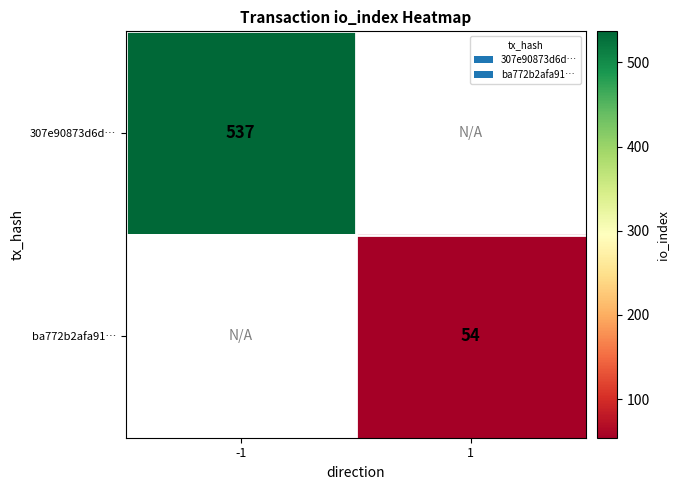

True or false: ba772b2afa91… has a value of 13 at 1.

False